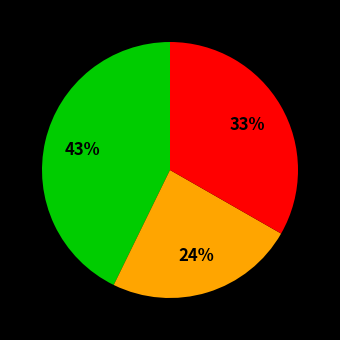

Is there any slice that represents more than half of the pie?

No